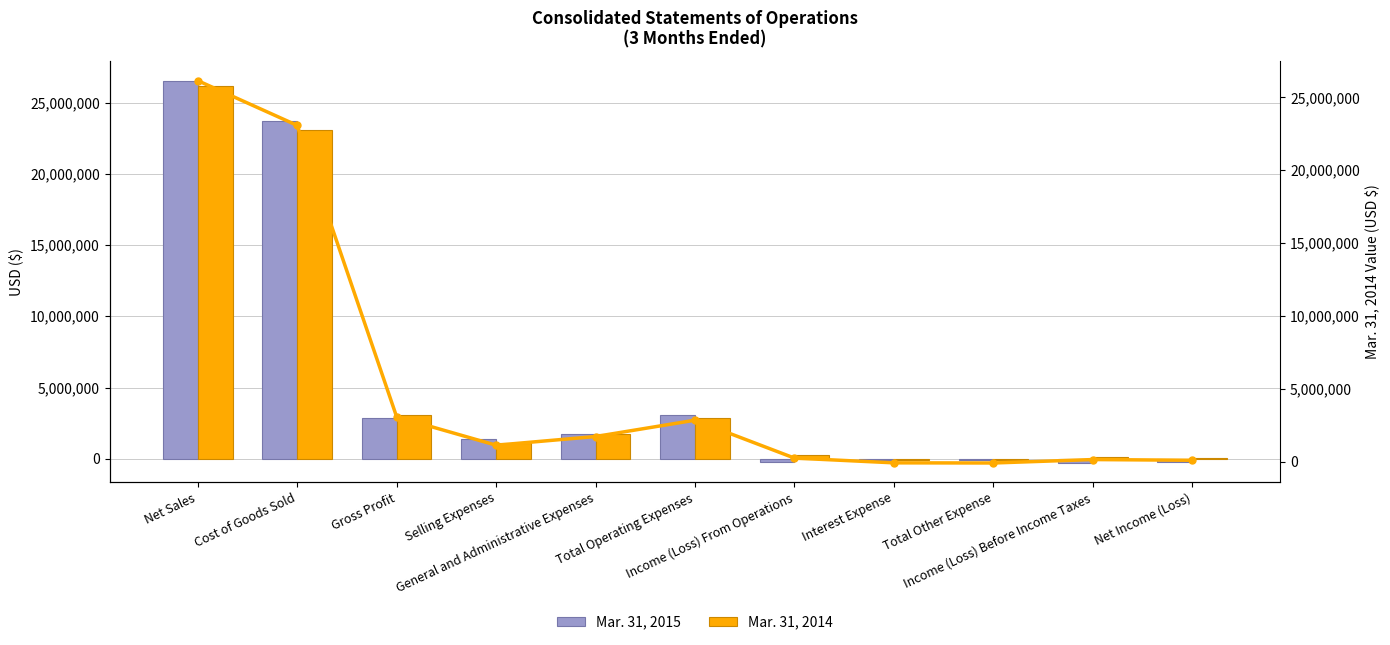

What position from the left is Net Income (Loss)?

11